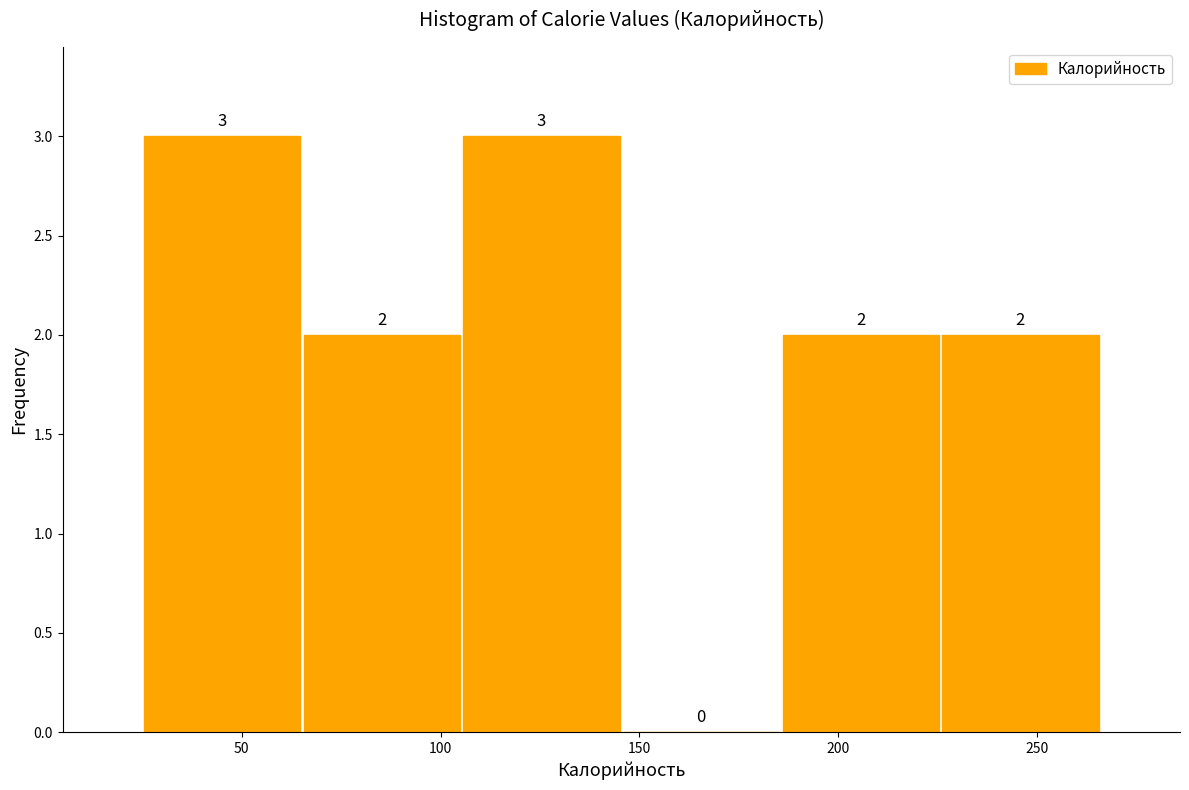

Reading left to right, list every bar in this chart as the range it spans on the x-axis followed by its height. The bar edges are not printed on the chart, so give them approximately, as read against the axis.

25 to 65: 3
65 to 105: 2
105 to 145: 3
145 to 185: 0
185 to 225: 2
225 to 265: 2